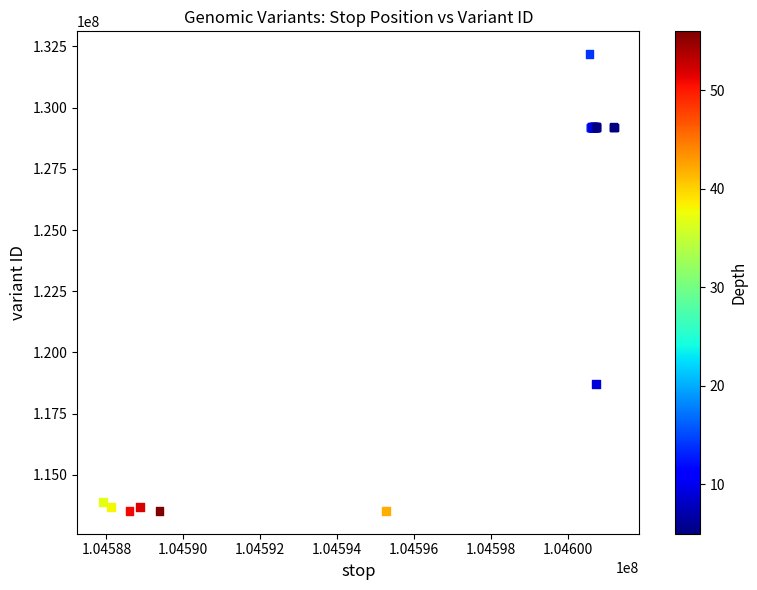

What Y value in the scatter plot is closest to 122857865?

118724215